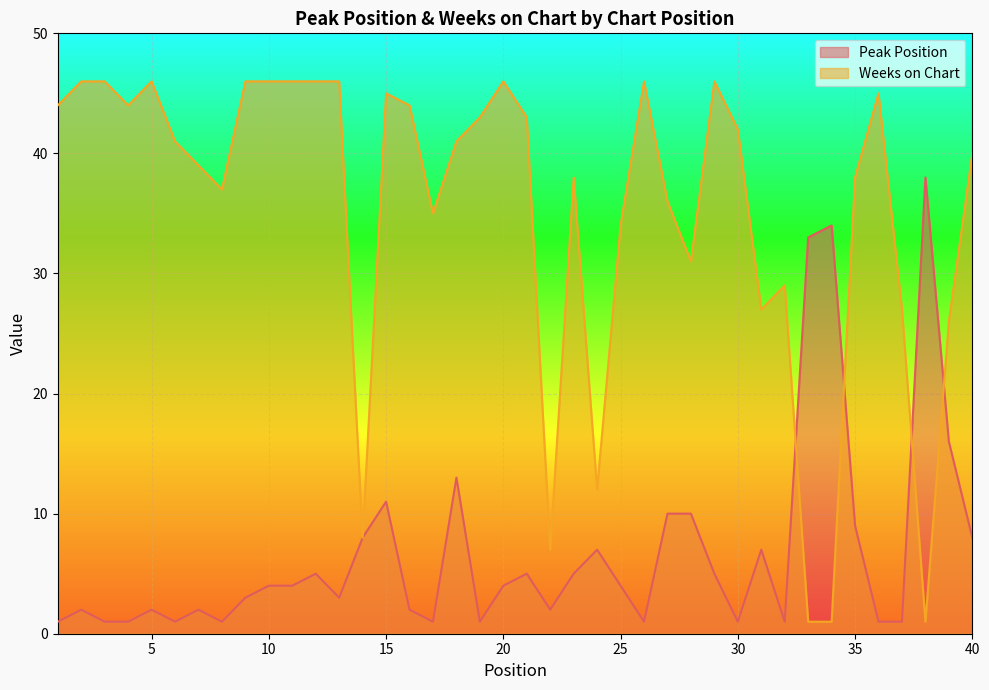

What is the maximum value shown in the chart?

46